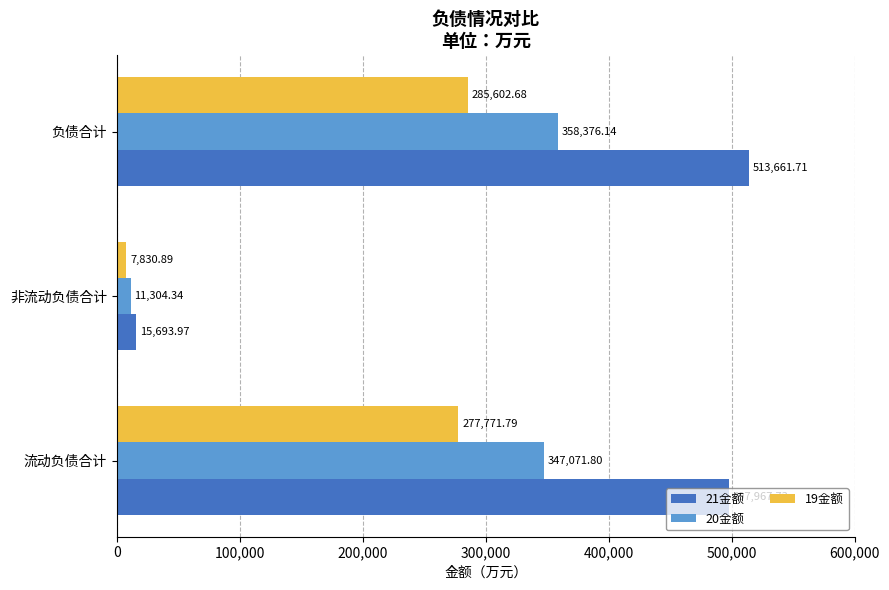

List the series in order of their peak value, highest first.

21金额, 20金额, 19金额